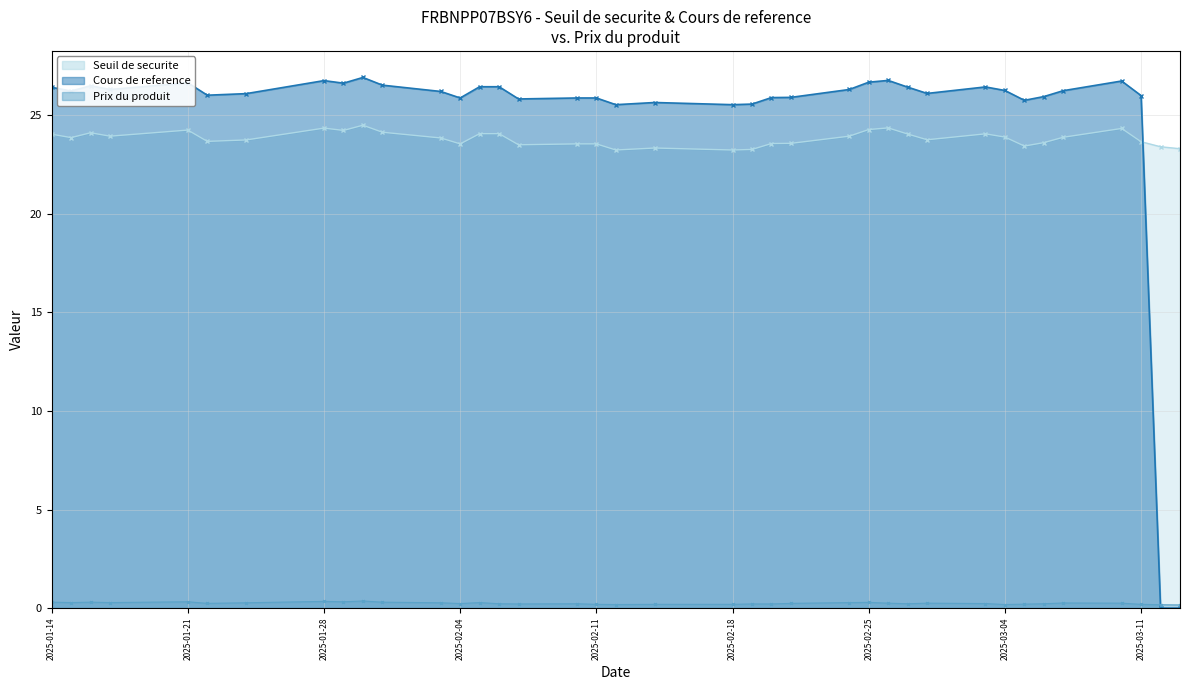

Which series has the largest total across all categories?

Cours de reference